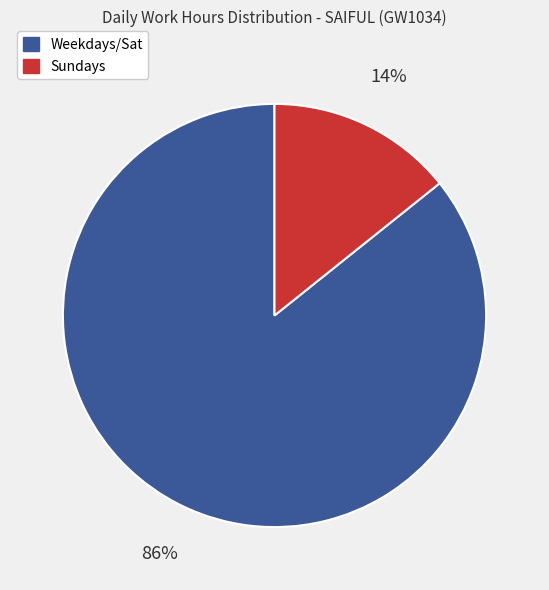

Do Sundays and Weekdays/Sat together represent more than half of the pie?

Yes